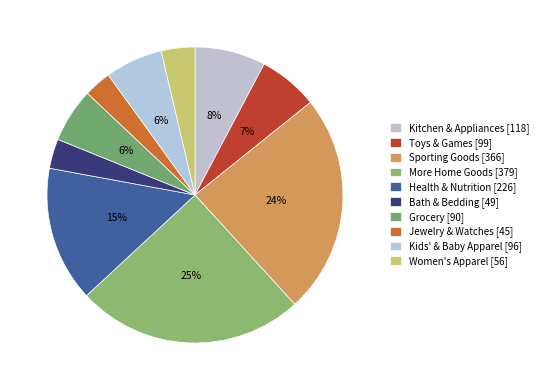

How many segments does this pie chart have?

10